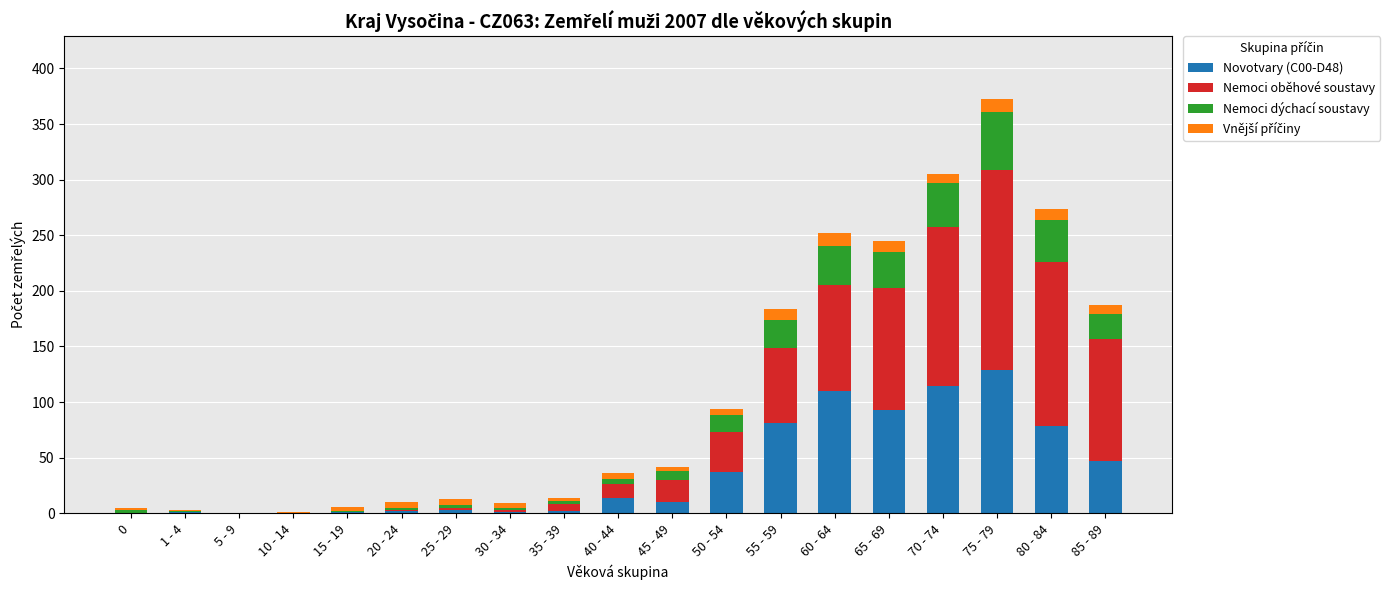

The value of Novotvary (C00-D48) at 55 - 59 is 133. True or false?

False